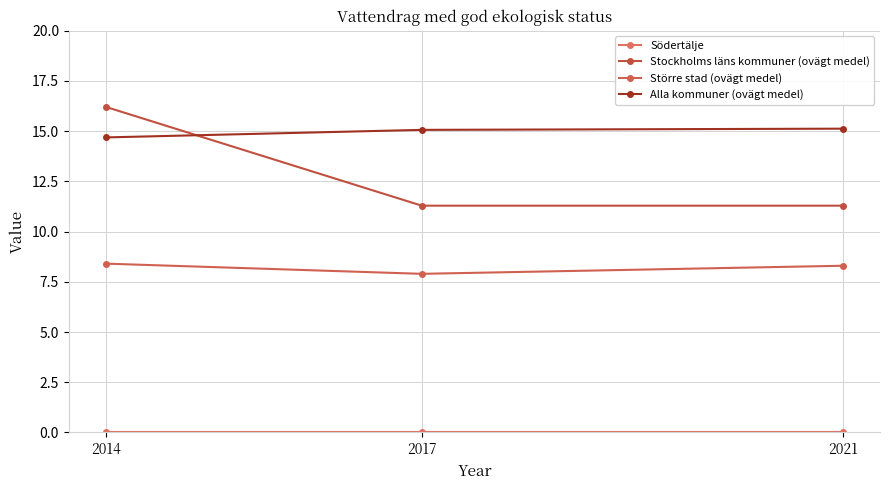

How many data points in Alla kommuner (ovägt medel) are above 15?

2